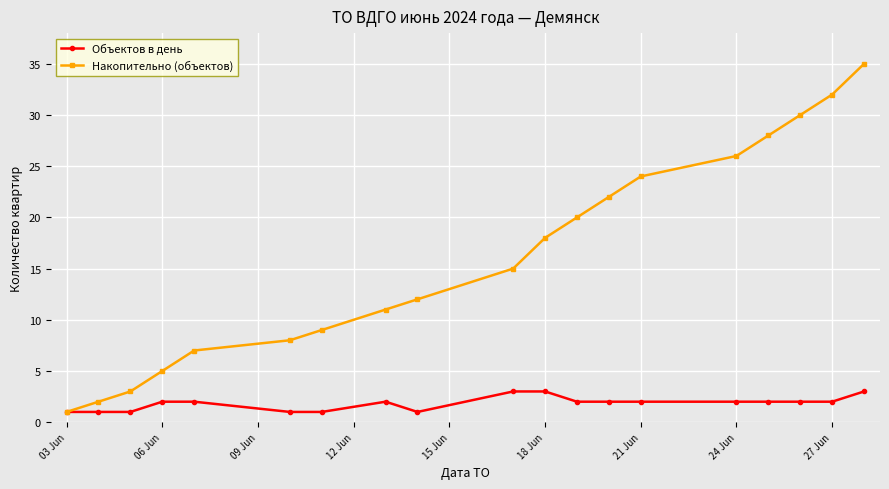

Which series has the largest range (max minus min)?

Накопительно (объектов)